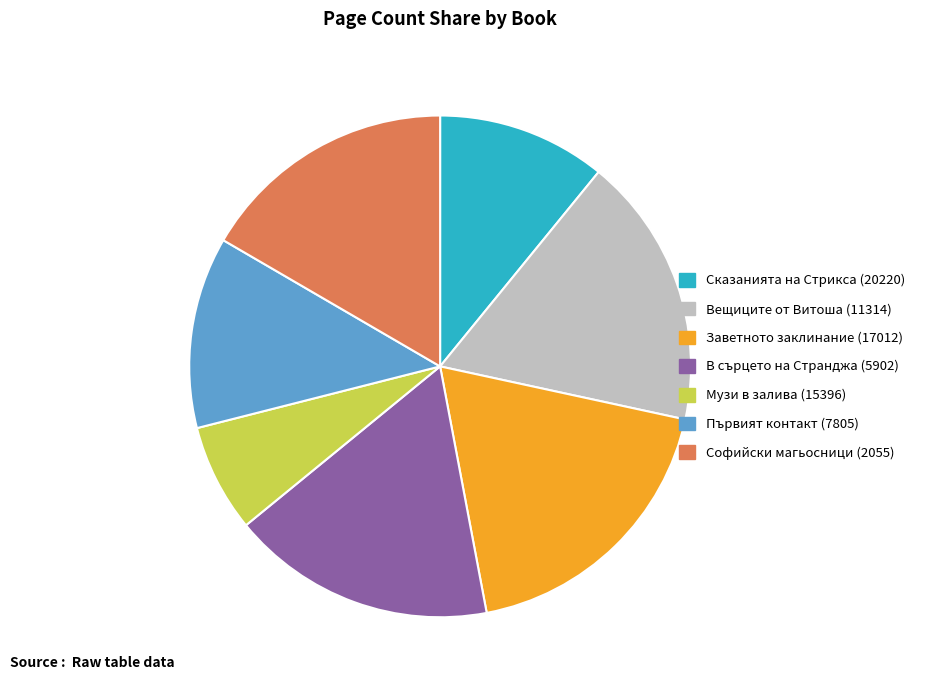

Does В сърцето на Странджа (5902) account for over 50% of the chart?

No